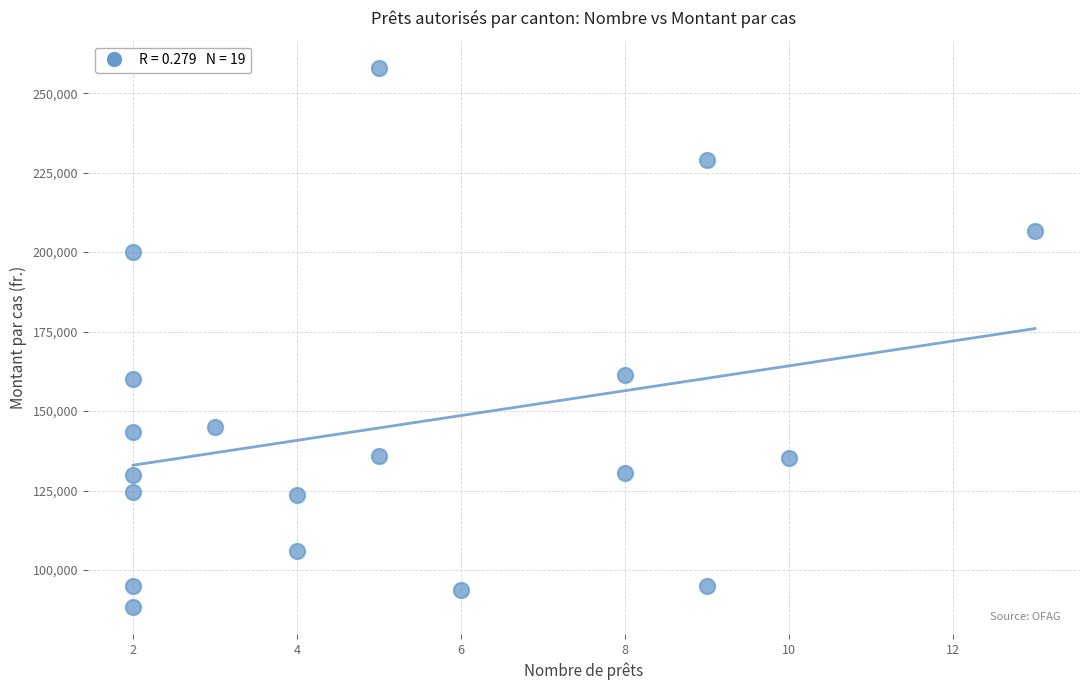

What is the range of X values (max minus min)?

11